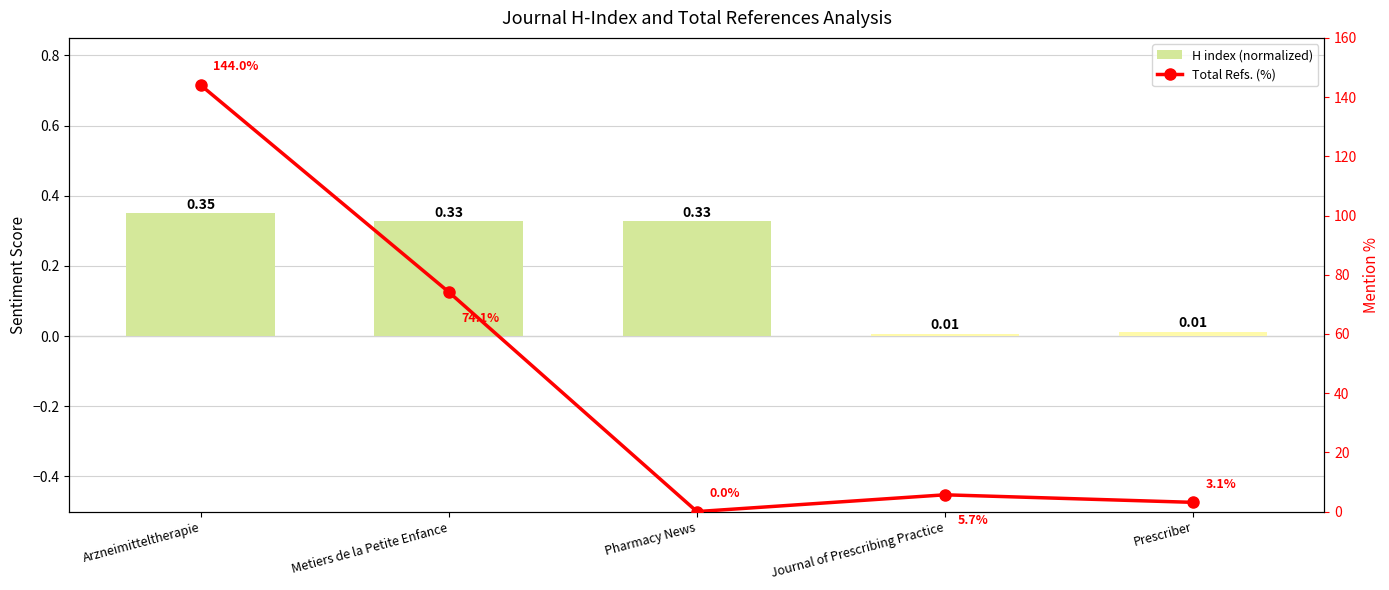

Reading left to right, extract all data points from this chart.

H index (normalized): 0.3	0.3	0.3	0.0	0.0
Total Refs. (%): 144.0	74.1	0.0	5.7	3.1